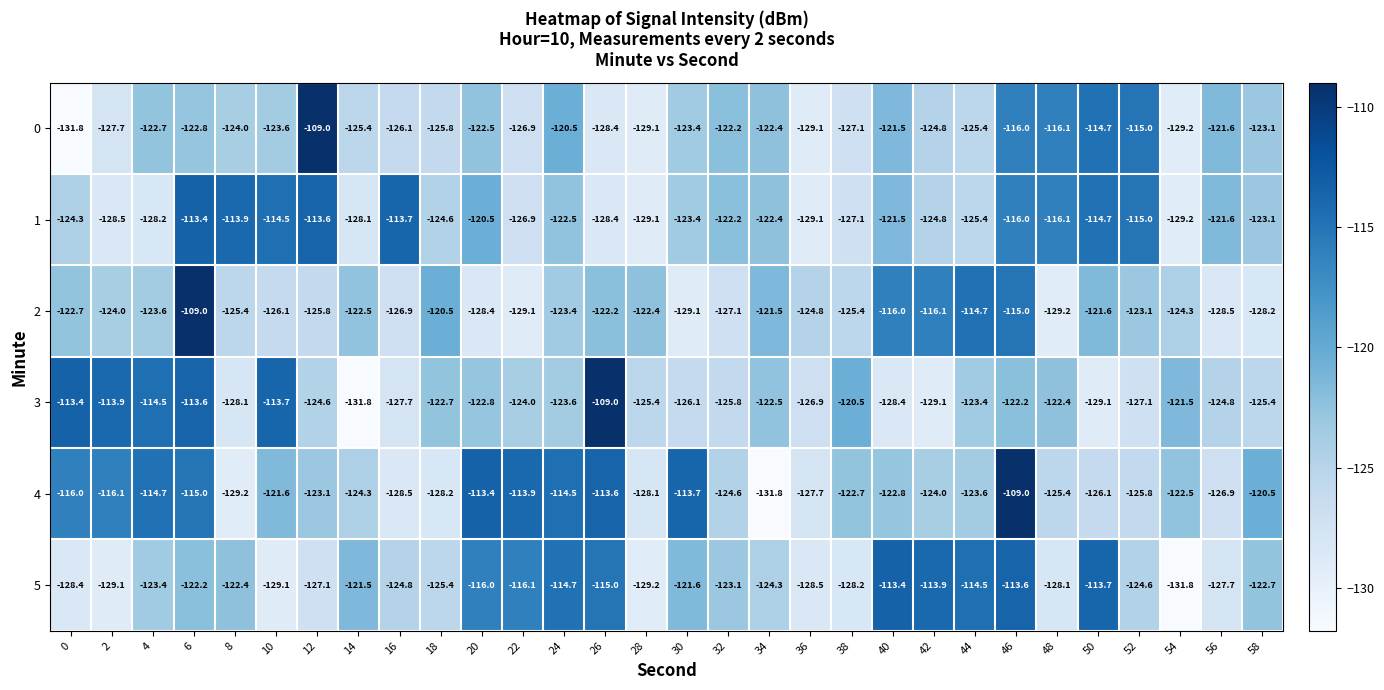

Is it true that 2 equals -115.0 at 46?

True